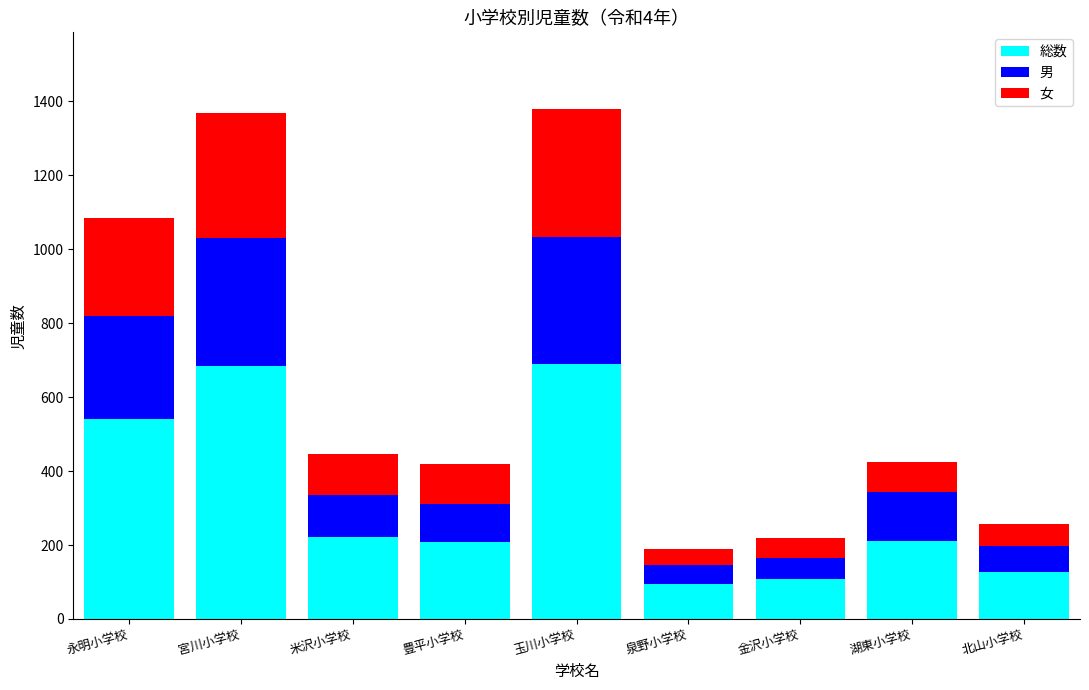

The 総数 series shows 962 at 永明小学校. True or false?

False